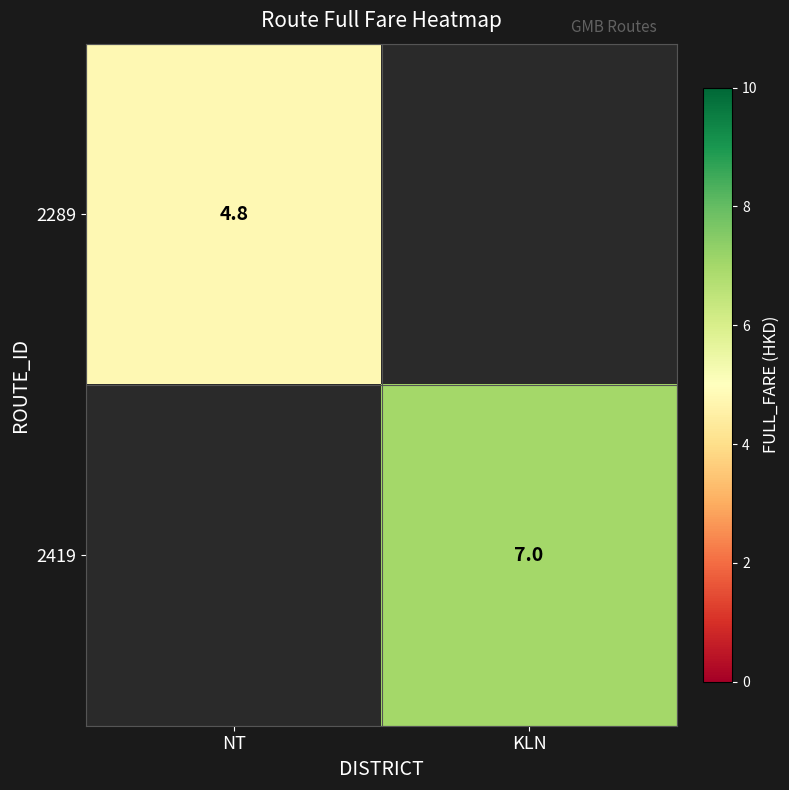

The value of 2289 at NT is 1.3. True or false?

False